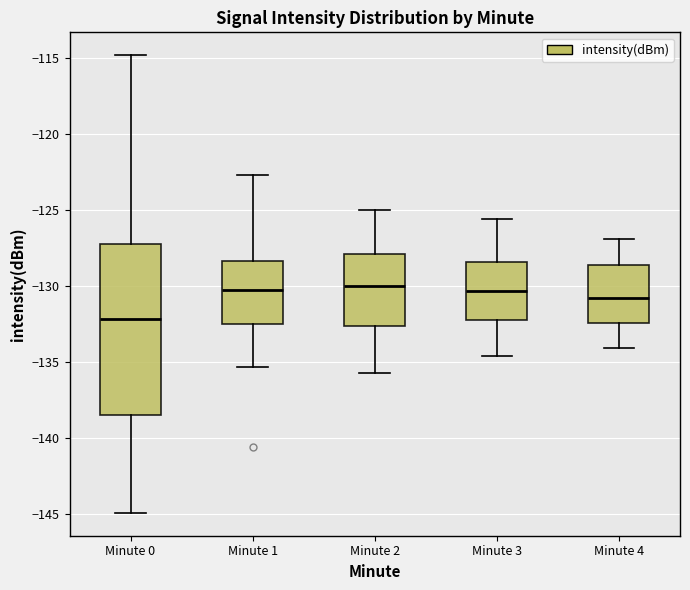

Reading left to right, read every box against the y-axis: the position of its median line, the range the box covers, and the ends of its whiskers. The values are not printed on the chart, so give them approximately, as read against the axis.

Minute 0: median -132.0, box -138.5 to -127.5, whiskers -145.0 to -115.0
Minute 1: median -130.0, box -132.5 to -128.5, whiskers -135.5 to -122.5
Minute 2: median -130.0, box -132.5 to -128.0, whiskers -135.5 to -125.0
Minute 3: median -130.5, box -132.0 to -128.5, whiskers -134.5 to -125.5
Minute 4: median -130.5, box -132.5 to -128.5, whiskers -134.0 to -127.0